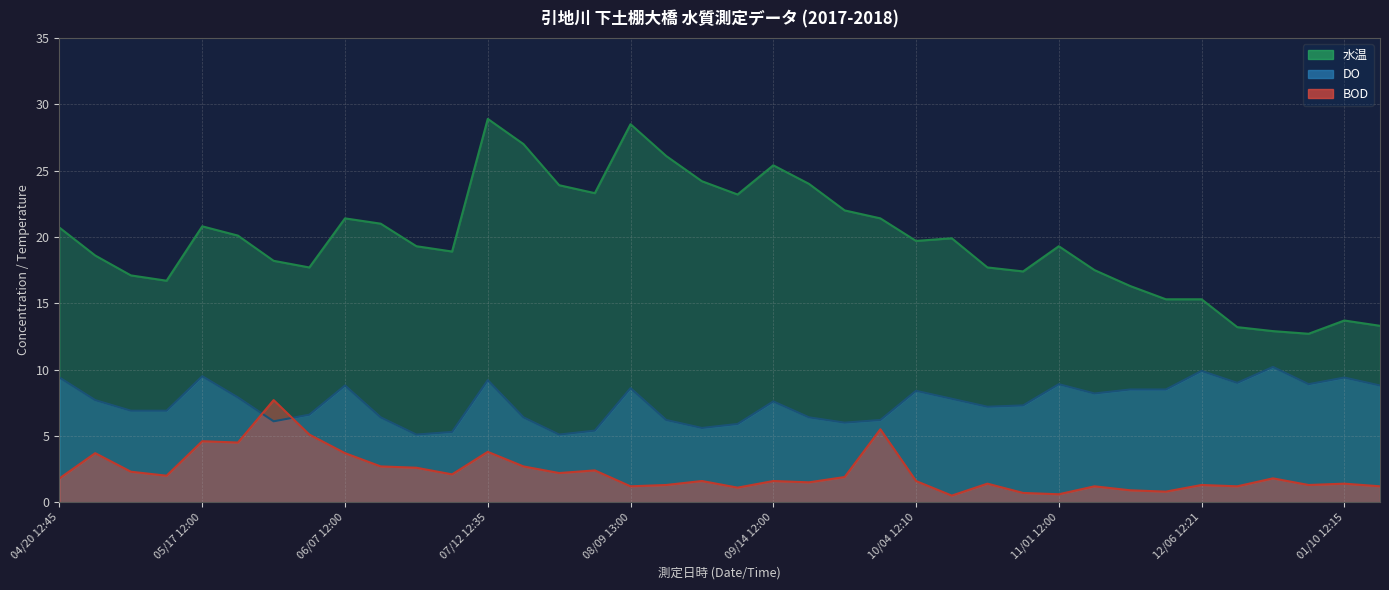

What is the average value of the BOD series?

2.2